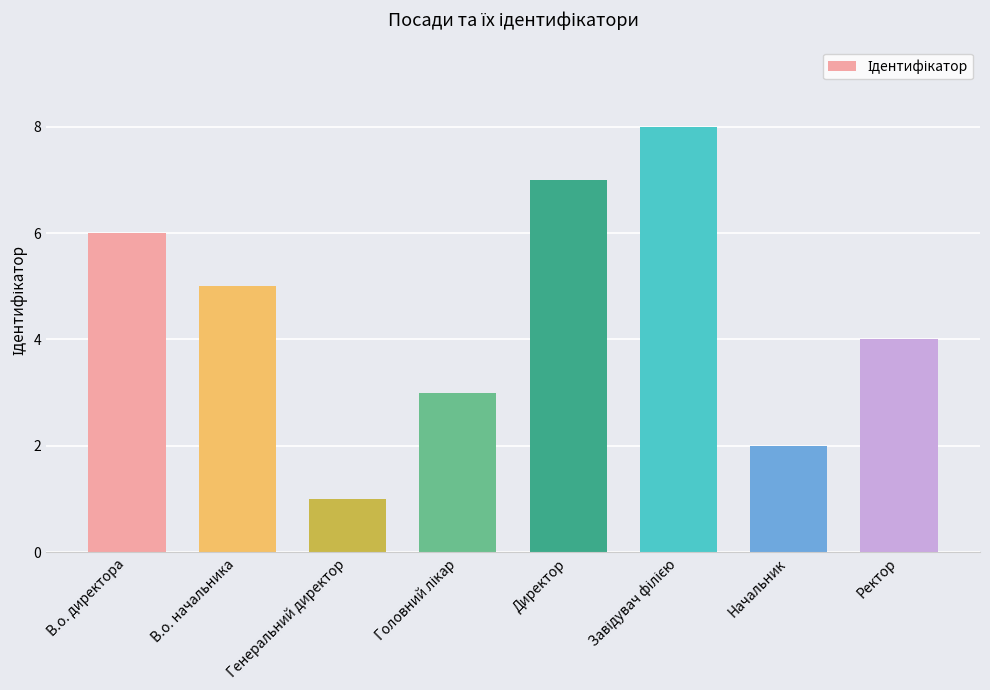

What is the label of the 8th bar from the left?

Ректор